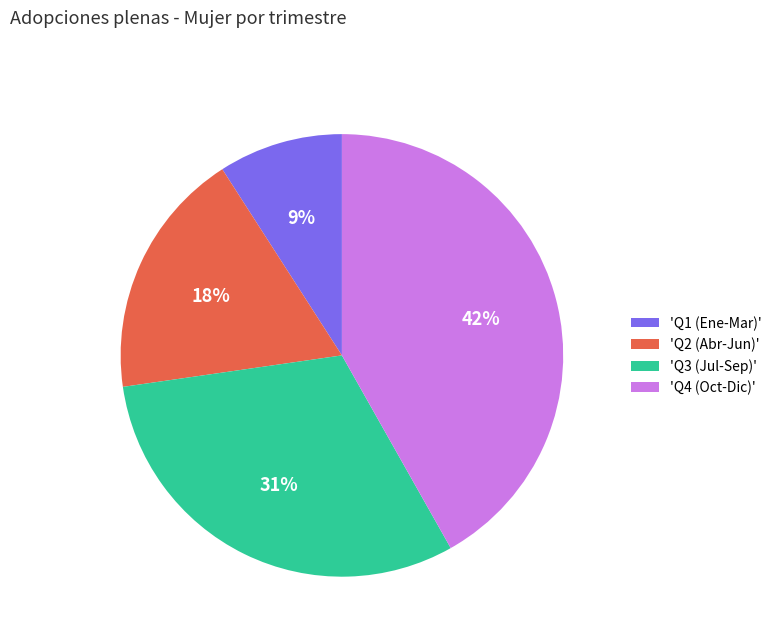

What percentage is the 'Q4 (Oct-Dic)' slice, to the nearest percent?

42%